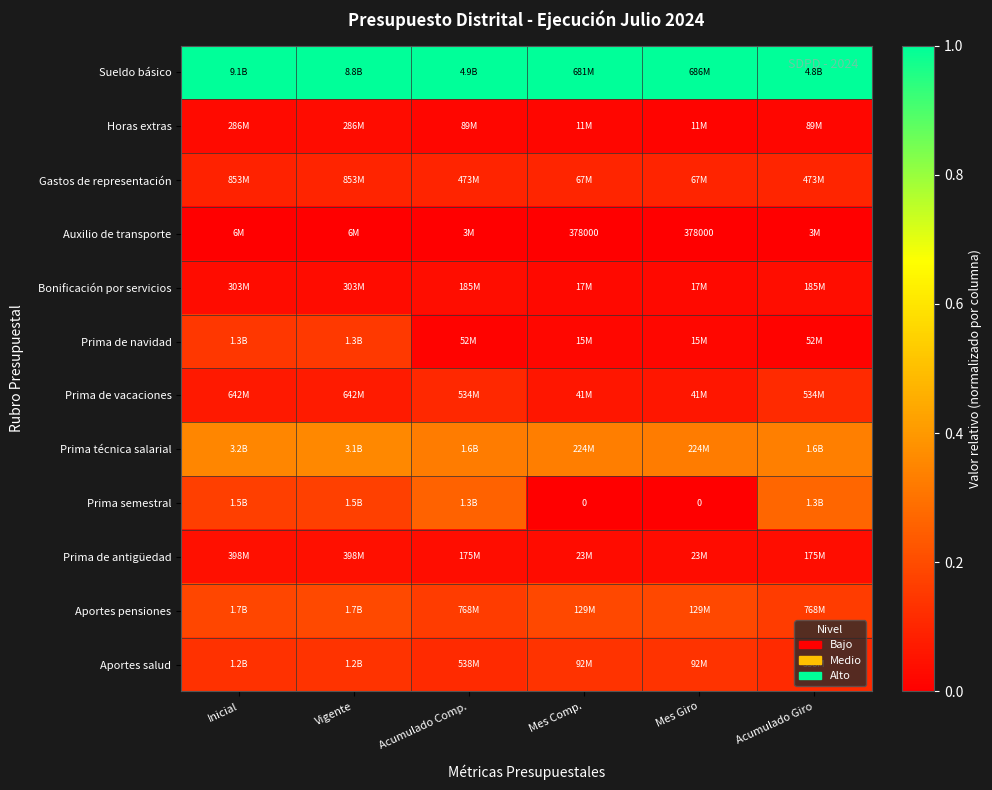

List the series in order of their peak value, highest first.

Sueldo básico, Prima técnica salarial, Prima semestral, Aportes pensiones, Prima de navidad, Aportes salud, Prima de vacaciones, Gastos de representación, Prima de antigüedad, Bonificación por servicios, Horas extras, Auxilio de transporte